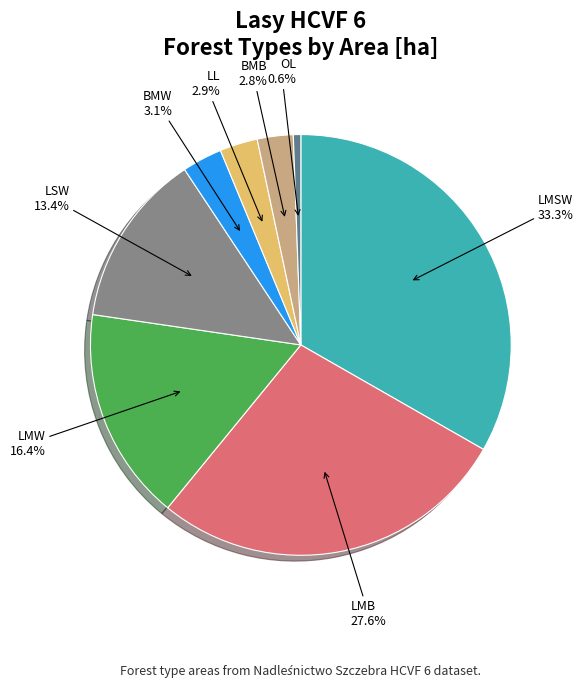

Does any single category account for the majority?

No